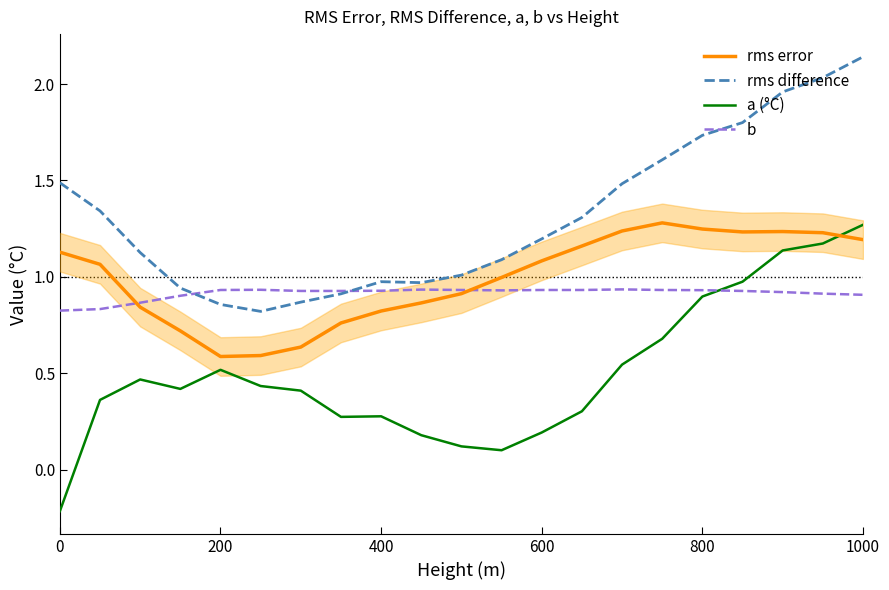

Which series ends up on top after the final intersection of b and a (°C)?

a (°C)